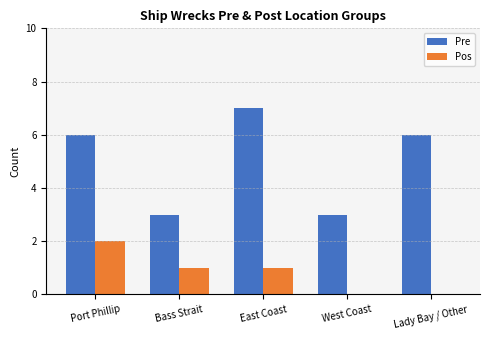

Count the number of categories in the chart.

5